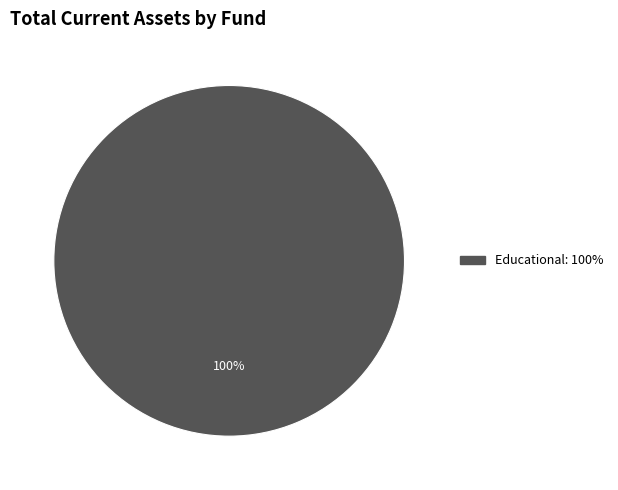

Is there any slice that represents more than half of the pie?

Yes